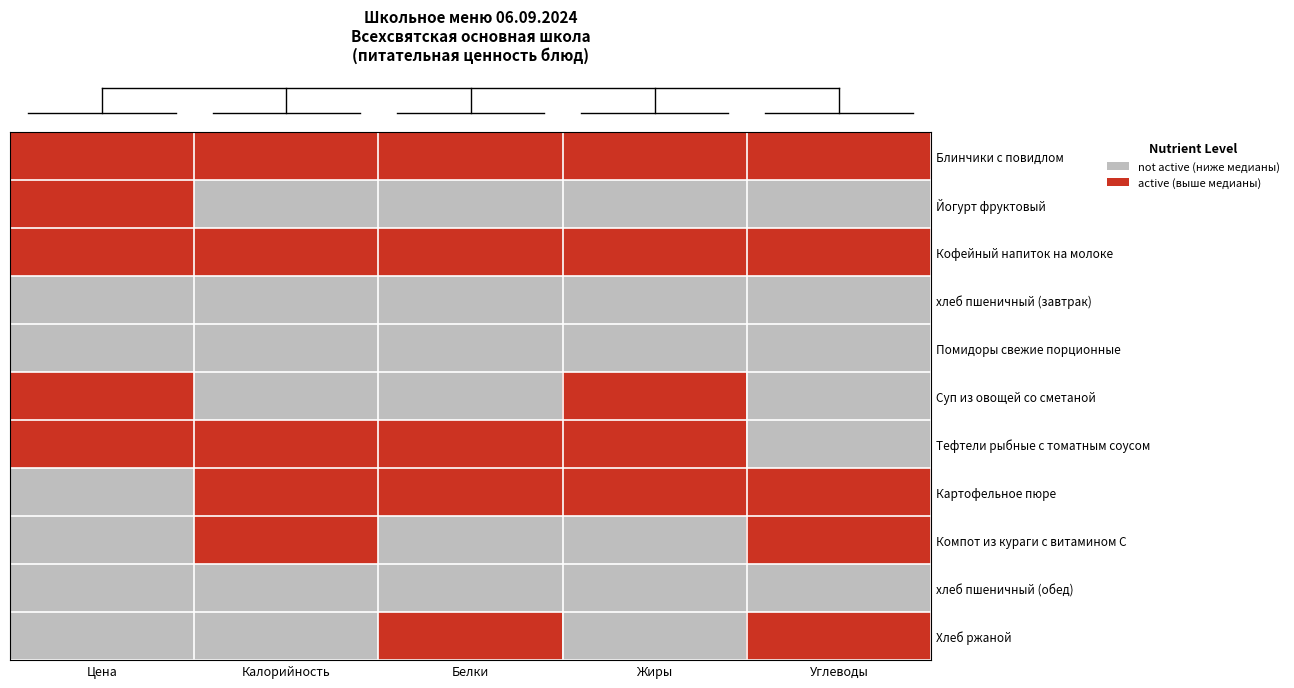

How many data points does each series have?

5